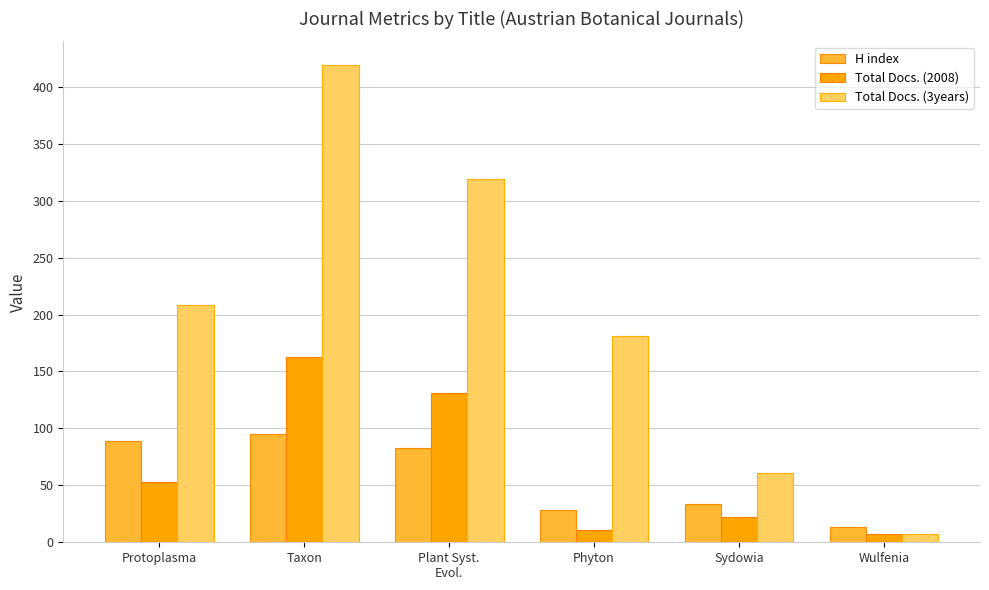

The value of Total Docs. (3years) at Phyton is 181. True or false?

True